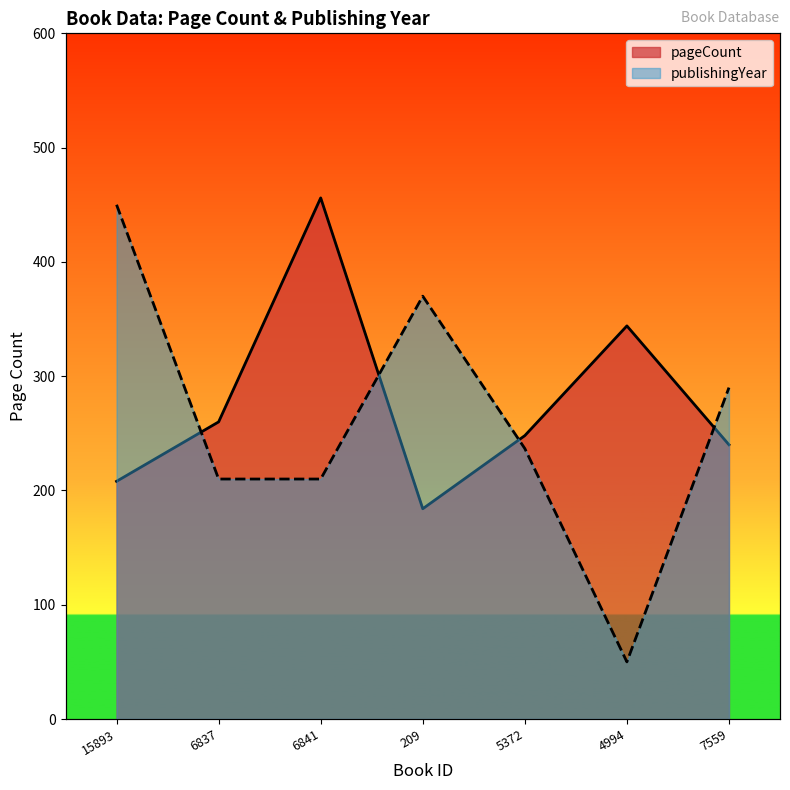

At 6837, list the series in order from largest to smallest.

pageCount, publishingYear